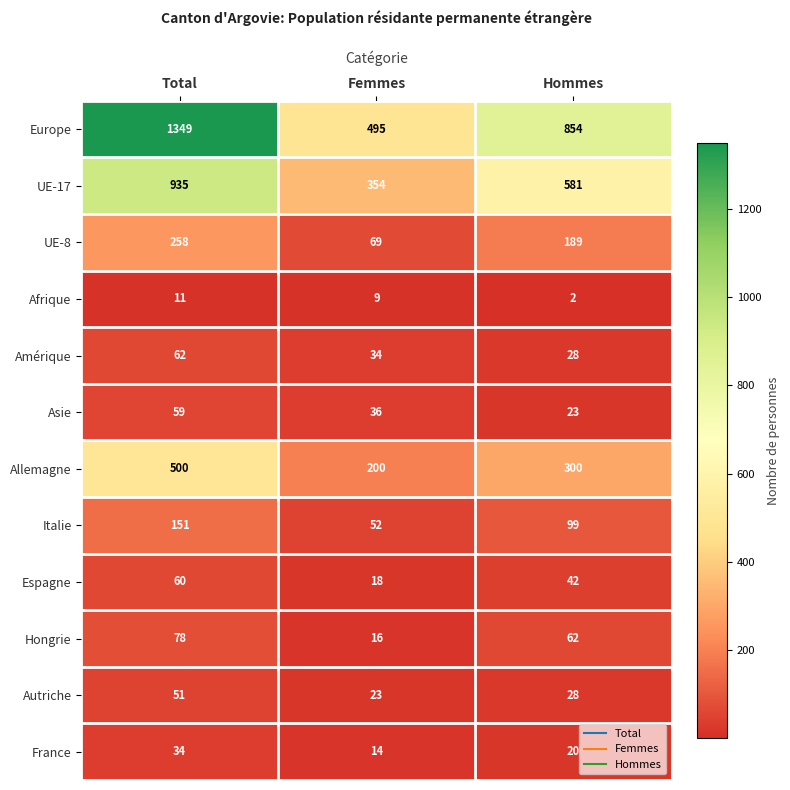

How many Afrique values are between 2 and 11?

3